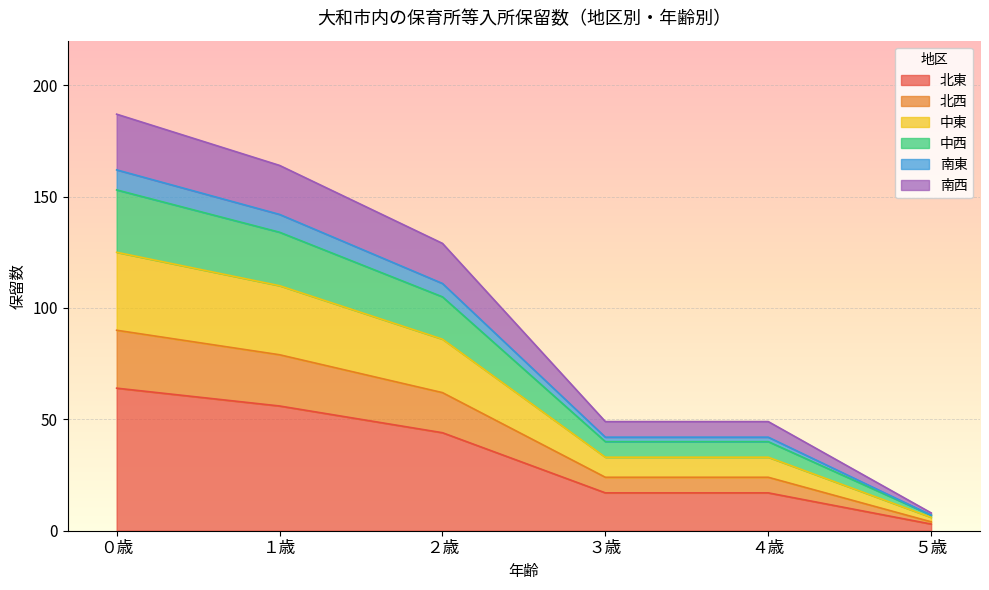

True or false: 南東 has more than 2 interior local peaks.

False